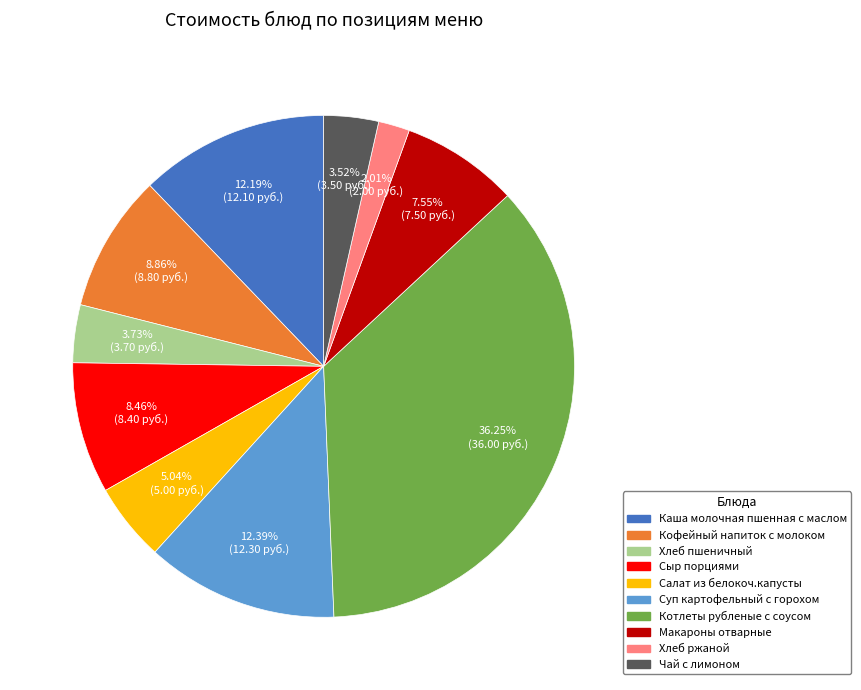

True or false: Салат из белокоч.капусты accounts for 5% of the total.

True